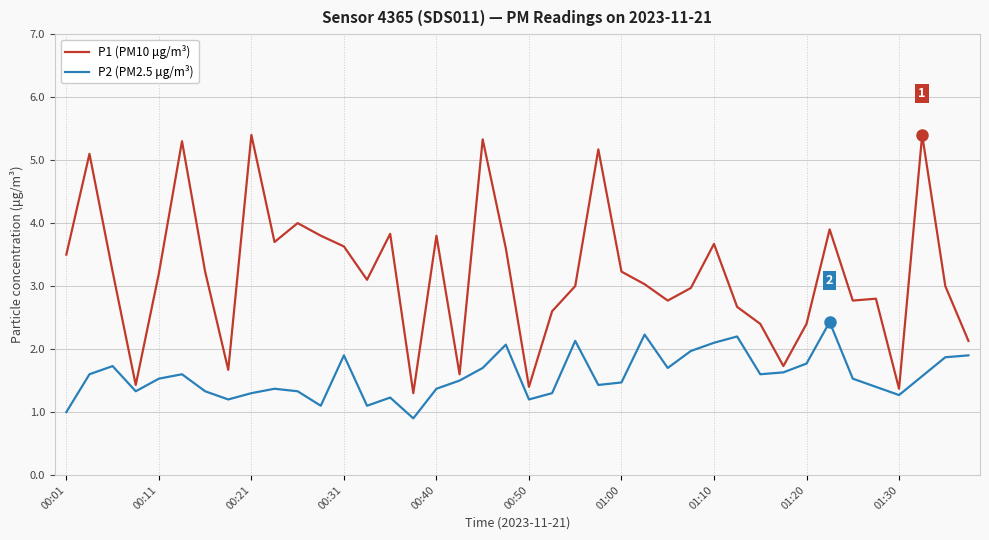

Reading left to right, what are all the values shown in this chart?

P1 (PM10 μg/m³): 3.5	5.1	3.2	1.4	3.2	5.3	3.2	1.7	5.4	3.7	4.0	3.8	3.6	3.1	3.8	1.3	3.8	1.6	5.3	3.6	1.4	2.6	3.0	5.2	3.2	3.0	2.8	3.0	3.7	2.7	2.4	1.7	2.4	3.9	2.8	2.8	1.4	5.4	3.0	2.1
P2 (PM2.5 μg/m³): 1.0	1.6	1.7	1.3	1.5	1.6	1.3	1.2	1.3	1.4	1.3	1.1	1.9	1.1	1.2	0.9	1.4	1.5	1.7	2.1	1.2	1.3	2.1	1.4	1.5	2.2	1.7	2.0	2.1	2.2	1.6	1.6	1.8	2.4	1.5	1.4	1.3	1.6	1.9	1.9